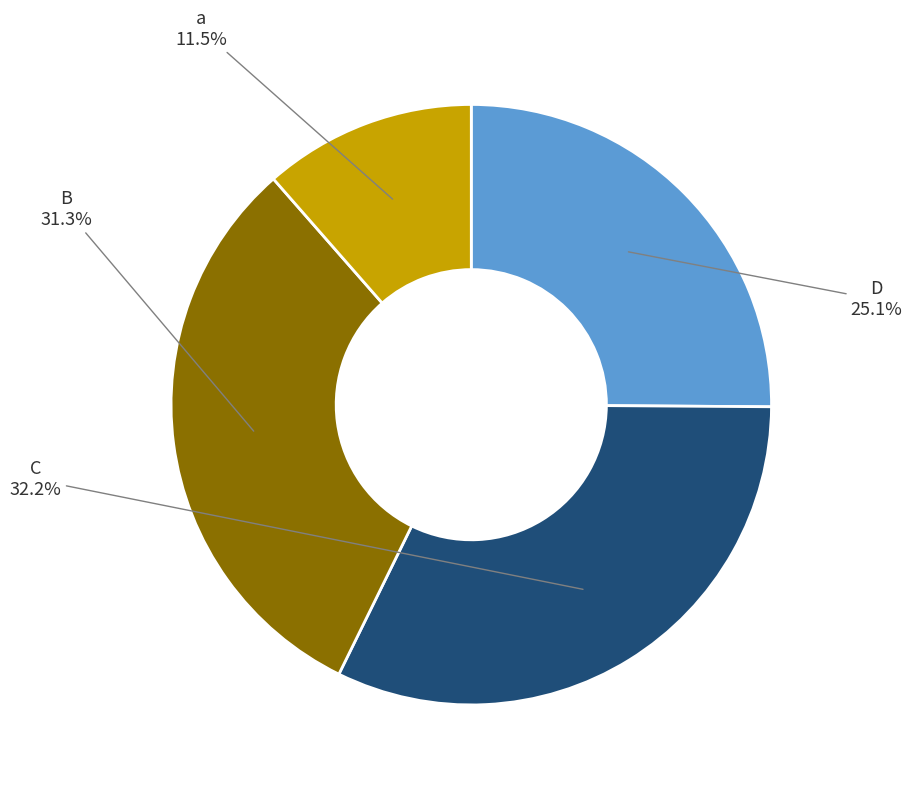

How much of the chart is everything except D?

74.9%